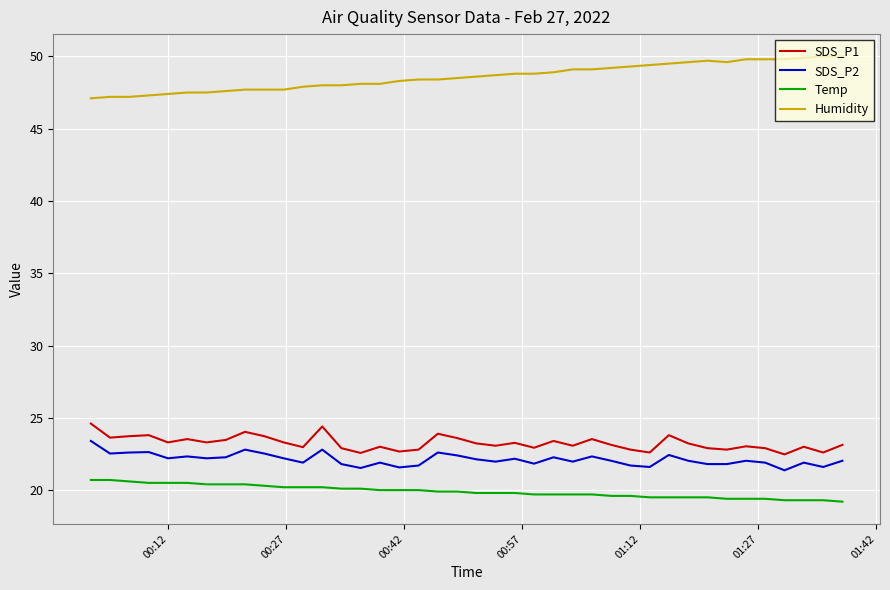

True or false: SDS_P2 and SDS_P1 cross at least once.

False